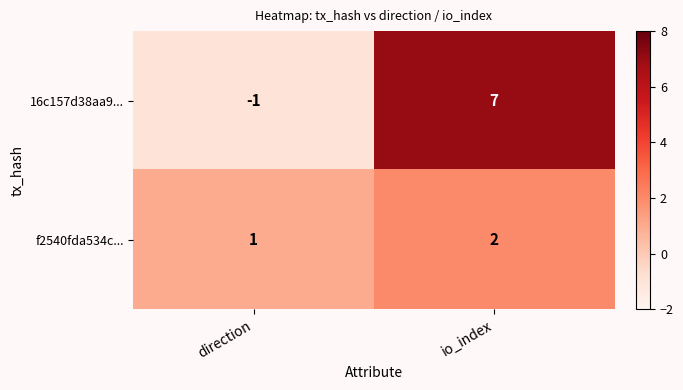

Reading right to left, transcribe all the data shown in this chart.

16c157d38aa9...: 7	-1
f2540fda534c...: 2	1